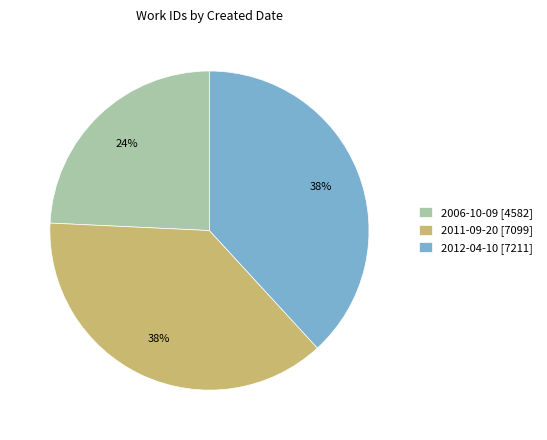

True or false: 2006-10-09 accounts for 18% of the total.

False